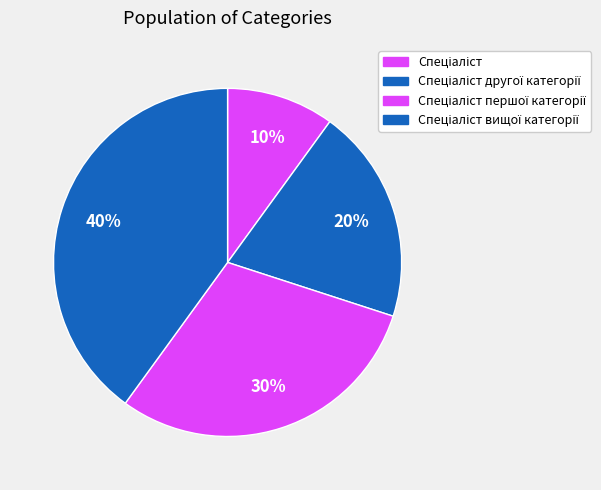

How many segments does this pie chart have?

4